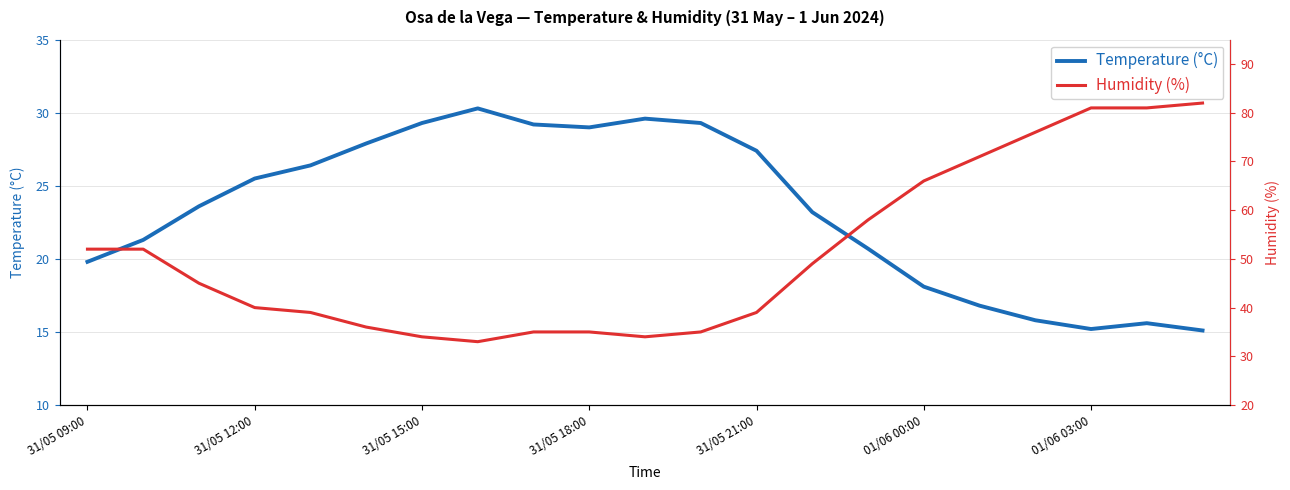

True or false: Temperature (°C) has a value of 15.1 at 20.

True